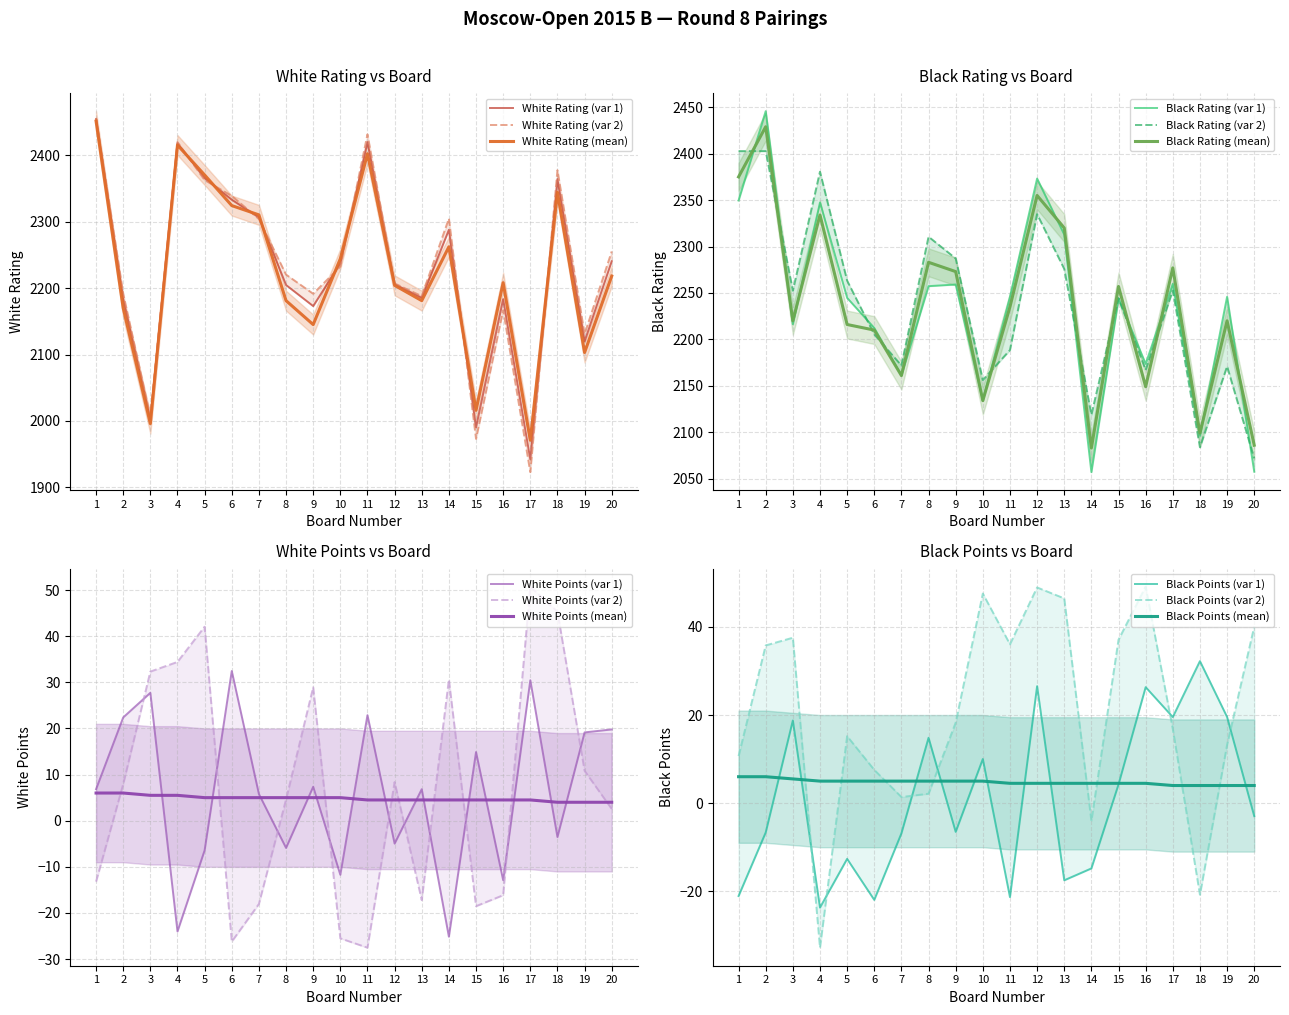

Reading left to right, extract all data points from this chart.

White Rating: 2451.0	2170.0	1996.0	2415.0	2370.0	2324.0	2310.0	2181.0	2145.0	2244.0	2402.0	2204.0	2181.0	2262.0	2016.0	2208.0	1971.0	2344.0	2103.0	2218.0
Black Rating: 2375.0	2429.0	2220.0	2334.0	2216.0	2210.0	2161.0	2283.0	2273.0	2134.0	2235.0	2355.0	2320.0	2083.0	2257.0	2149.0	2277.0	2099.0	2220.0	2086.0
White Points: 6.0	6.0	5.5	5.5	5.0	5.0	5.0	5.0	5.0	5.0	4.5	4.5	4.5	4.5	4.5	4.5	4.5	4.0	4.0	4.0
Black Points: 6.0	6.0	5.5	5.0	5.0	5.0	5.0	5.0	5.0	5.0	4.5	4.5	4.5	4.5	4.5	4.5	4.0	4.0	4.0	4.0